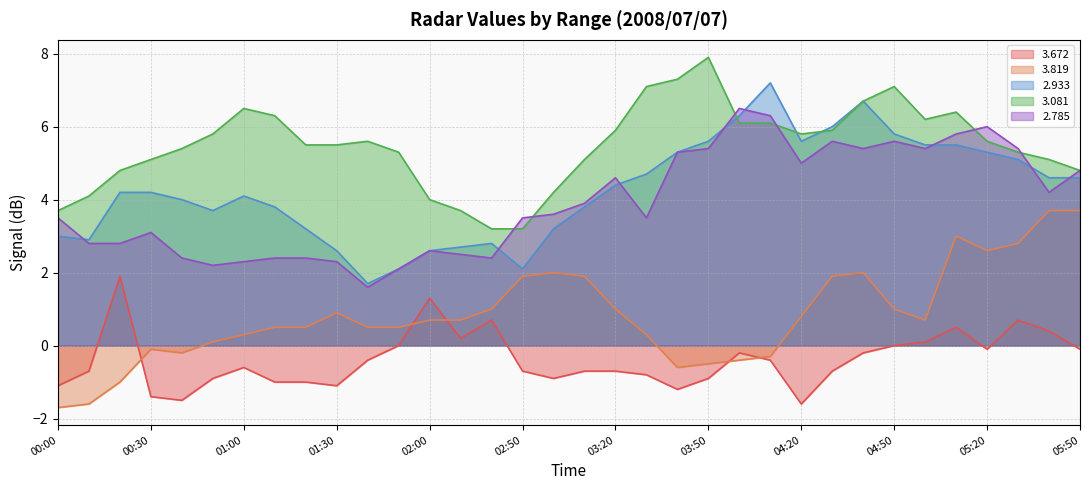

Count the number of data series in this chart.

5